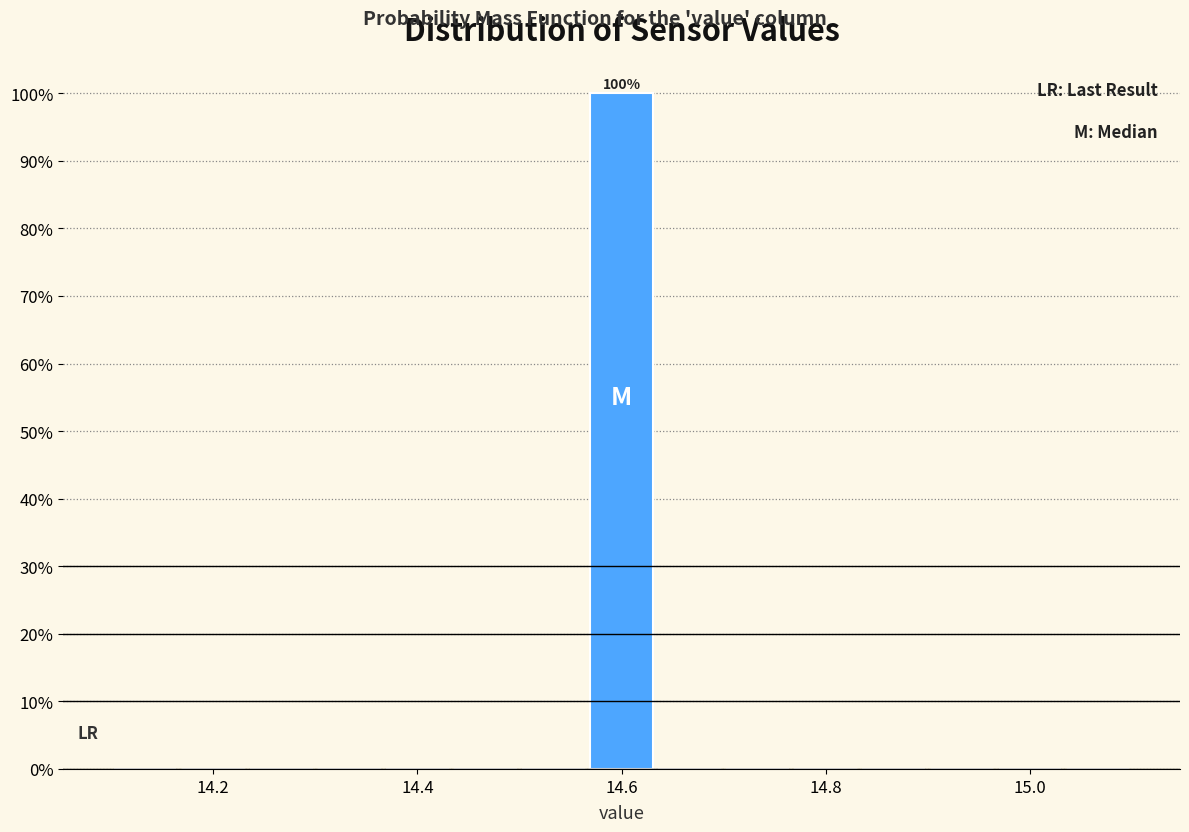

Read against the x-axis, roughly where is the centre of the tallest bar?

14.60